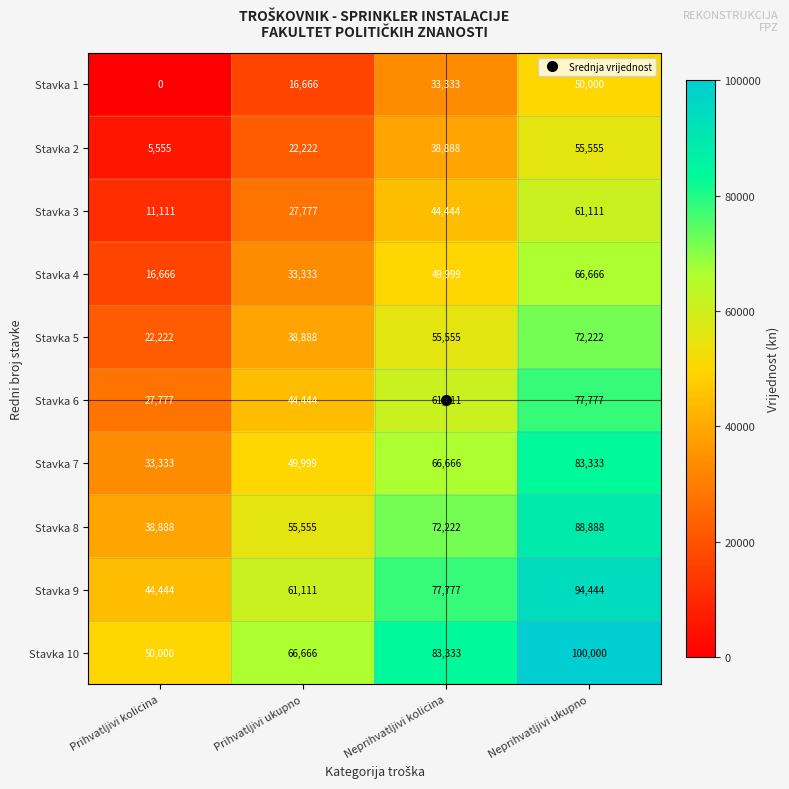

List the series in order of their peak value, highest first.

Stavka 10, Stavka 9, Stavka 8, Stavka 7, Stavka 6, Stavka 5, Stavka 4, Stavka 3, Stavka 2, Stavka 1